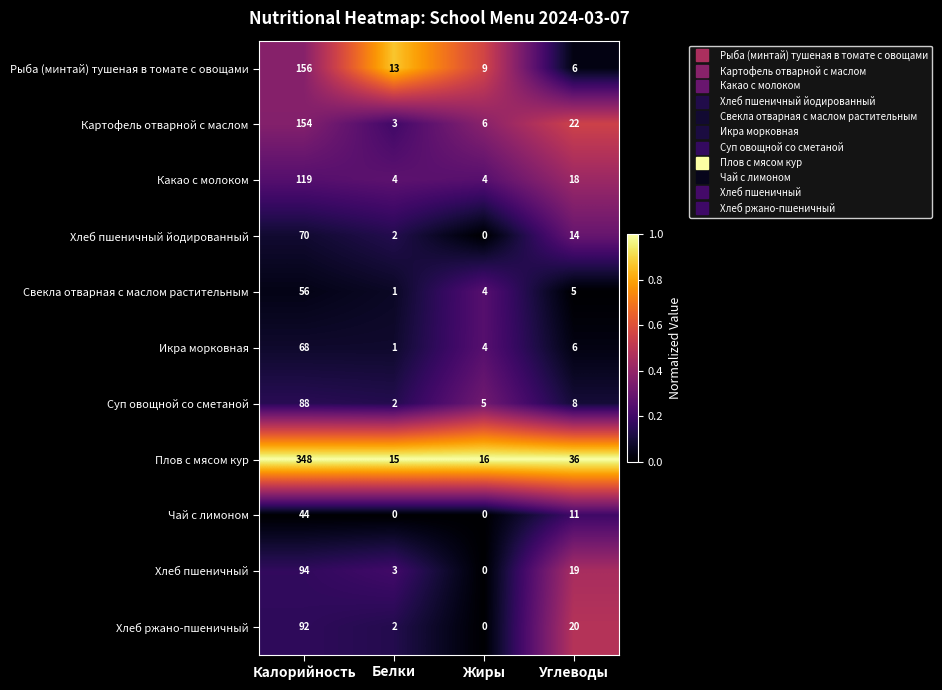

The value of Какао с молоком at Углеводы is 29. True or false?

False